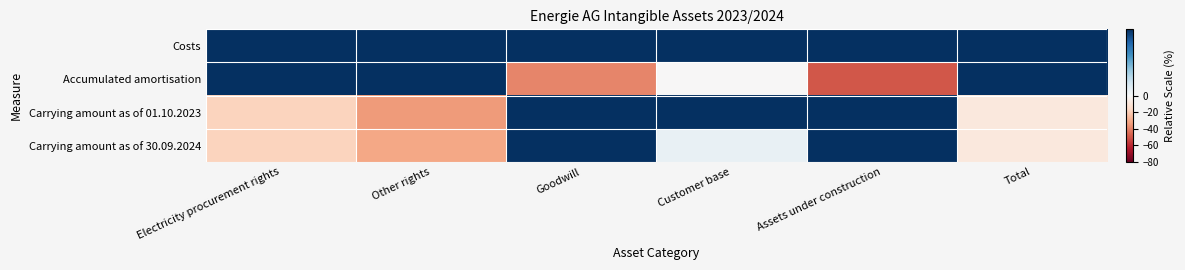

Reading left to right, list all the values displayed in this chart.

Costs: Electricity procurement rights=50.0	Other rights=50.0	Goodwill=50.0	Customer base=50.0	Assets under construction=50.0	Total=50.0
Accumulated amortisation: Electricity procurement rights=17.7	Other rights=30.7	Goodwill=-39.0	Customer base=-0.4	Assets under construction=-50.0	Total=8.4
Carrying amount as of 01.10.2023: Electricity procurement rights=-17.7	Other rights=-34.1	Goodwill=39.6	Customer base=6.1	Assets under construction=29.6	Total=-8.5
Carrying amount as of 30.09.2024: Electricity procurement rights=-17.7	Other rights=-30.7	Goodwill=39.0	Customer base=0.4	Assets under construction=50.0	Total=-8.4